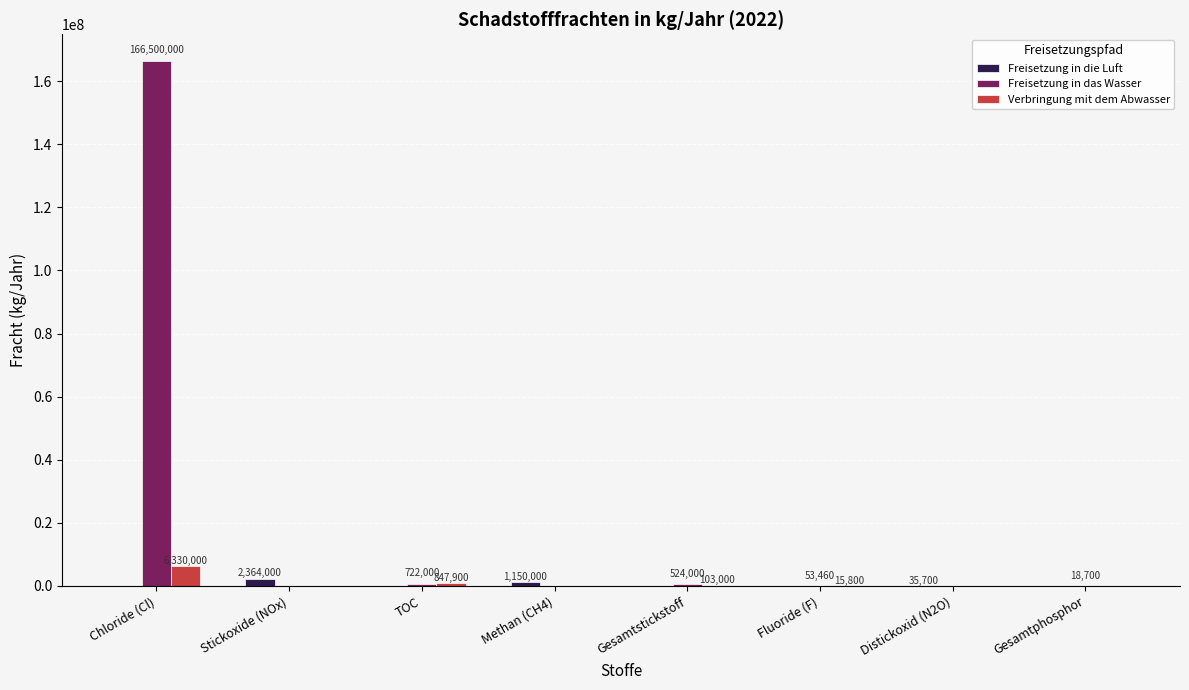

Where does the Freisetzung in das Wasser series first go above 53460?

Chloride (Cl)